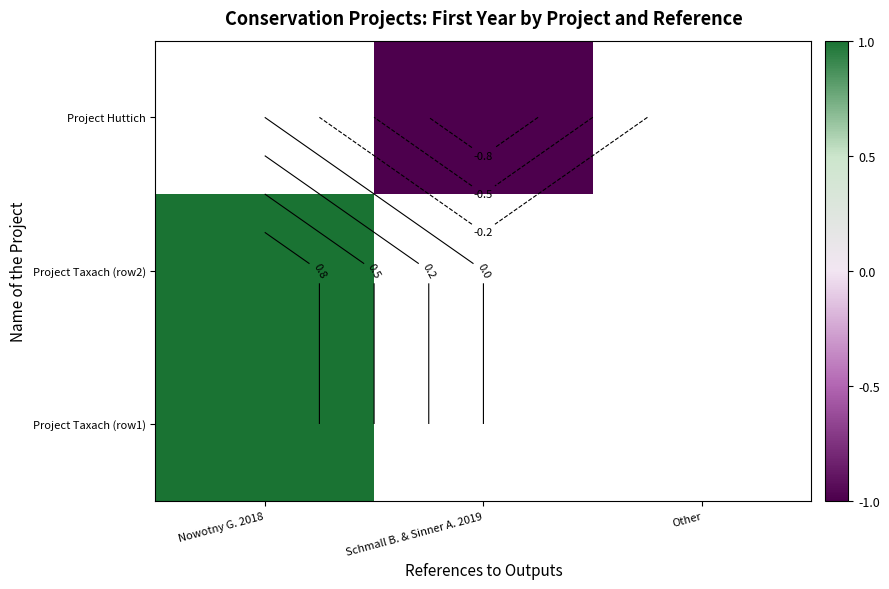

How many data points does each series have?

3